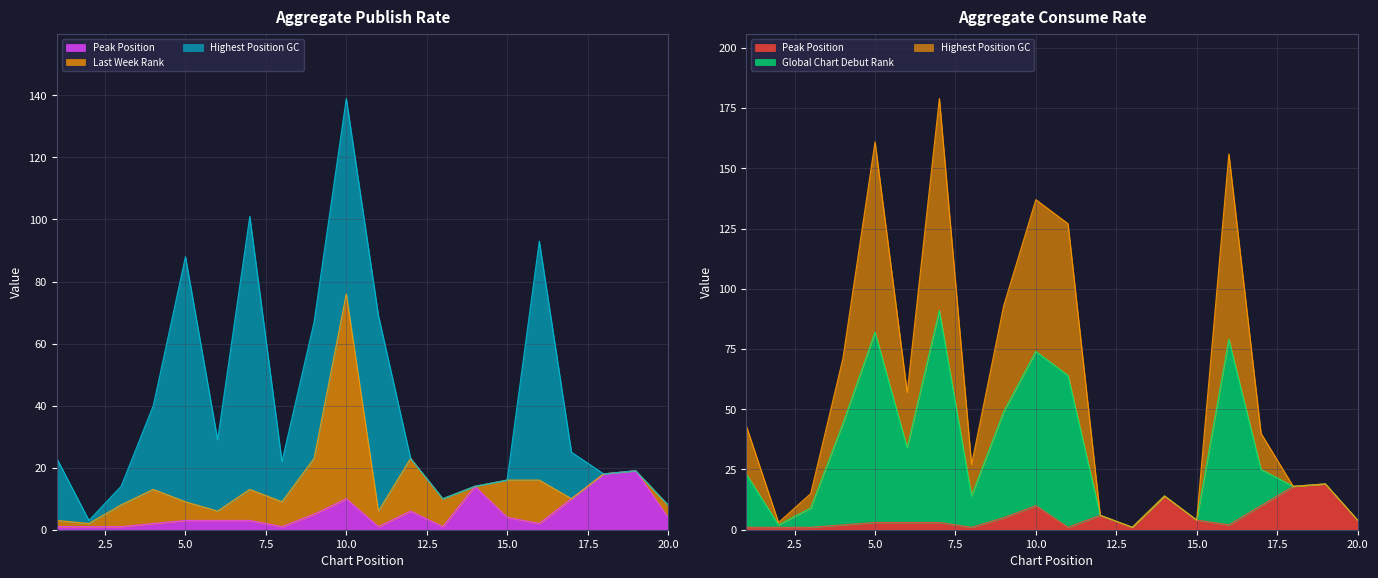

True or false: Peak Position and Highest Position GC intersect in this chart.

False